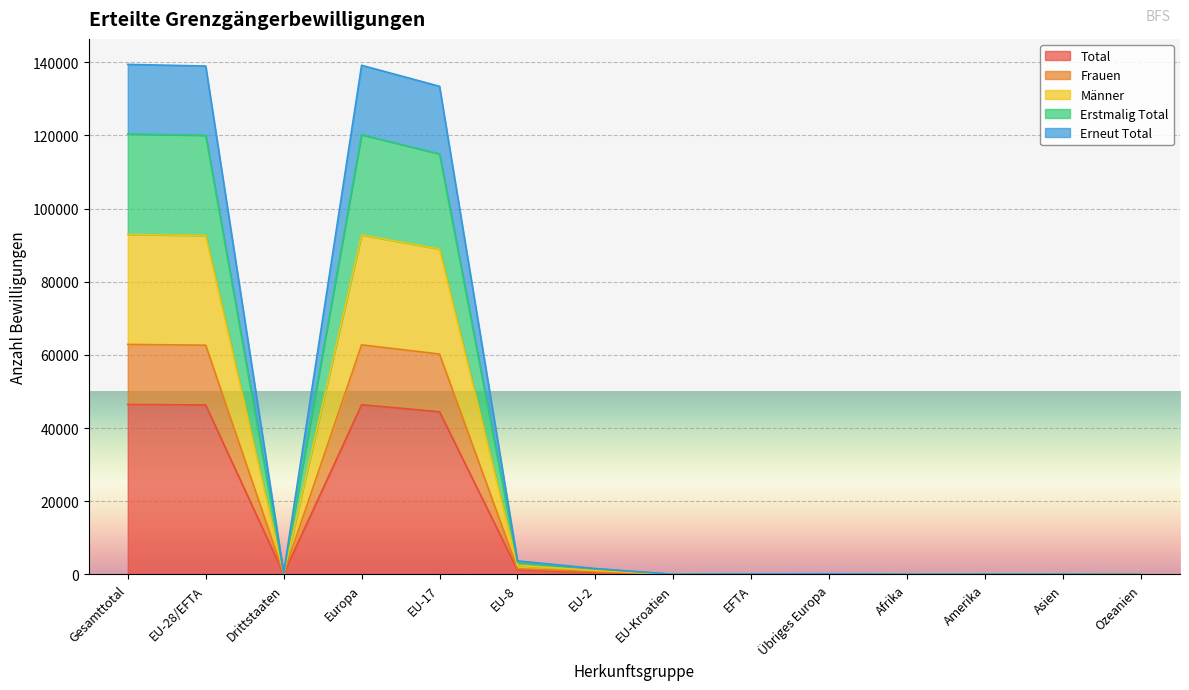

What is the highest value of the Total series?

46474